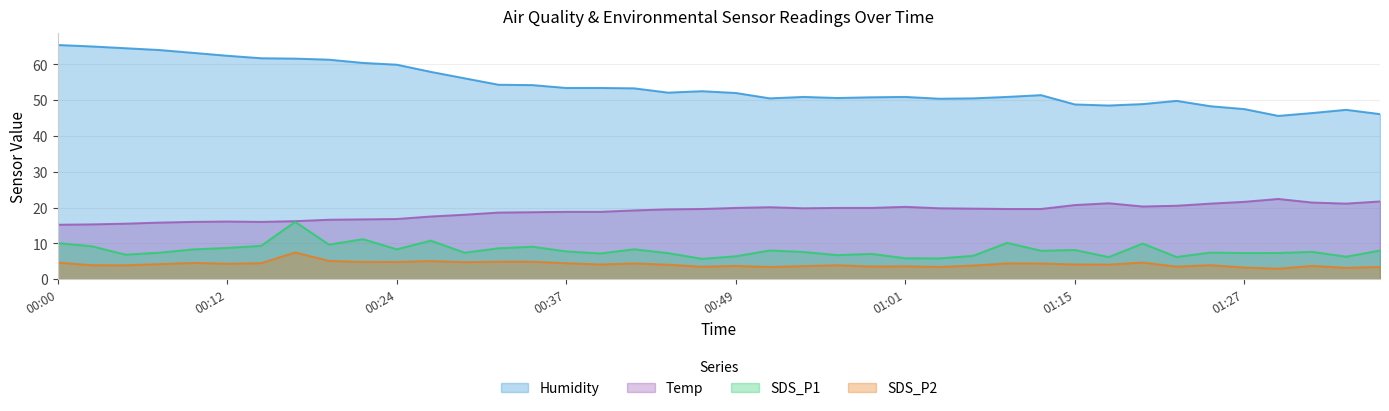

Between 01:33 and 01:20, which is larger?

01:20